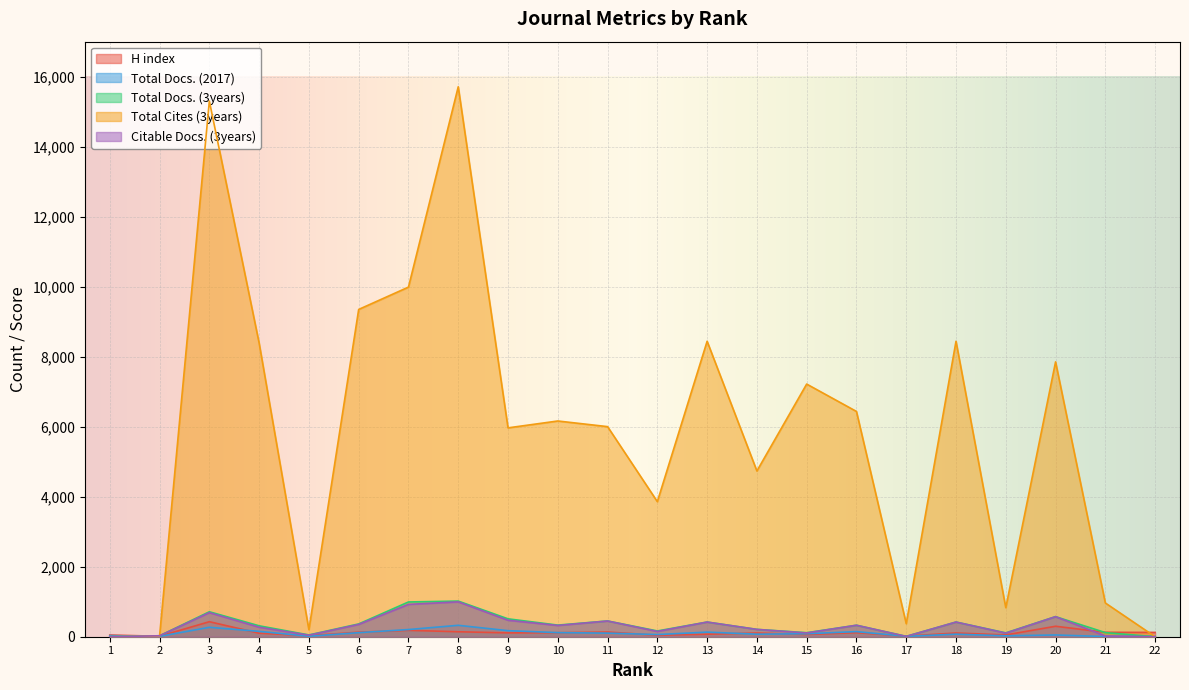

Reading left to right, list all the values displayed in this chart.

H index: 1=48	2=13	3=429	4=100	5=29	6=130	7=182	8=142	9=110	10=114	11=134	12=43	13=71	14=106	15=64	16=116	17=17	18=106	19=51	20=299	21=126	22=123
Total Docs. (2017): 1=31	2=10	3=269	4=153	5=14	6=116	7=205	8=326	9=173	10=117	11=103	12=62	13=131	14=73	15=85	16=146	17=11	18=73	19=26	20=50	21=5	22=10
Total Docs. (3years): 1=0	2=27	3=713	4=312	5=51	6=365	7=993	8=1018	9=511	10=332	11=450	12=165	13=419	14=210	15=115	16=328	17=11	18=419	19=110	20=574	21=118	22=0
Total Cites (3years): 1=0	2=18	3=15303	4=8390	5=199	6=9350	7=9988	8=15711	9=5967	10=6163	11=6002	12=3859	13=8441	14=4735	15=7218	16=6436	17=373	18=8441	19=830	20=7852	21=964	22=0
Citable Docs. (3years): 1=0	2=27	3=688	4=272	5=44	6=352	7=924	8=996	9=471	10=322	11=449	12=151	13=419	14=209	15=108	16=328	17=9	18=419	19=103	20=573	21=23	22=0